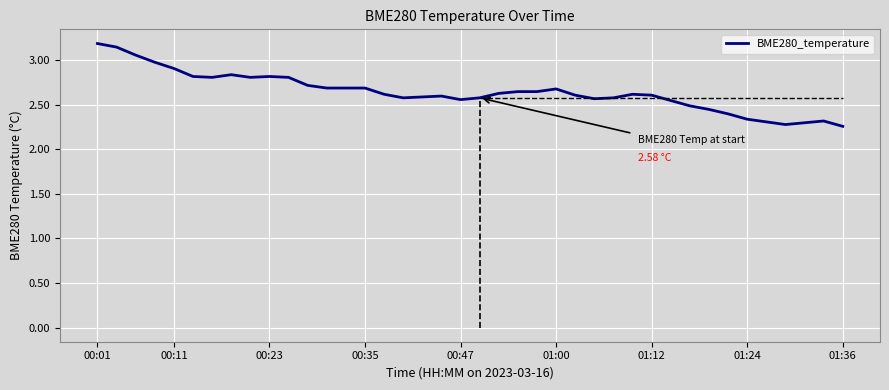

What is the difference between the maximum and minimum values?

0.9